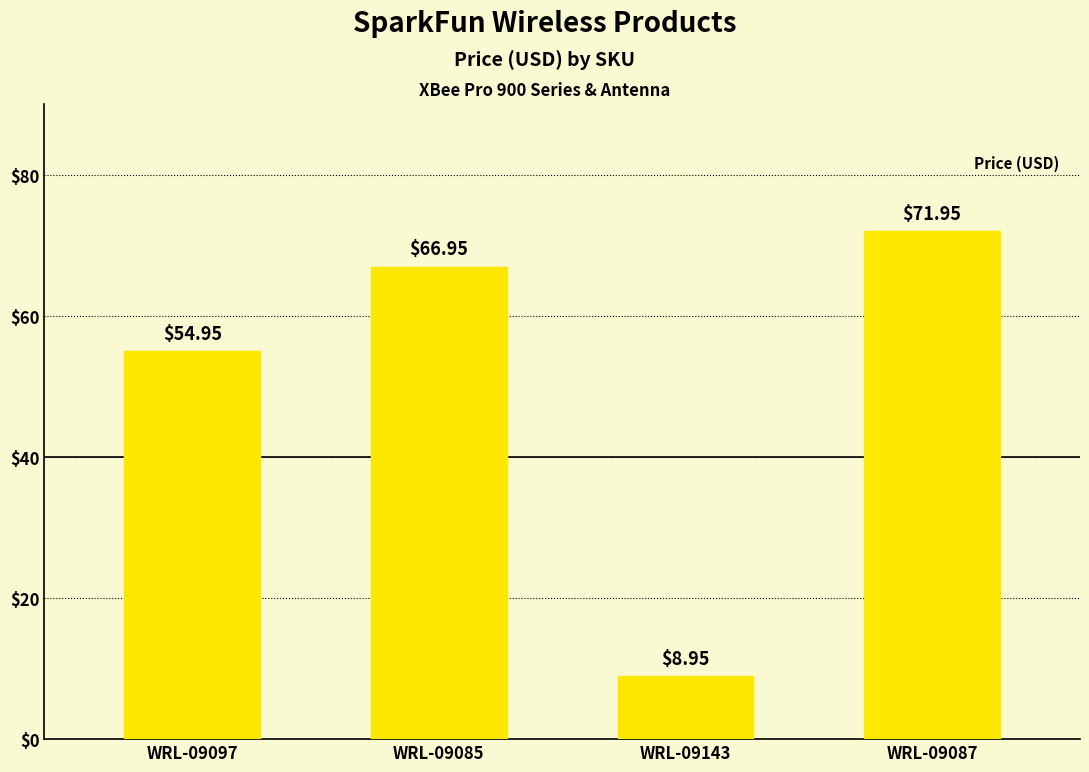

What is the ratio of the value at WRL-09087 to the value at WRL-09097?

1.3